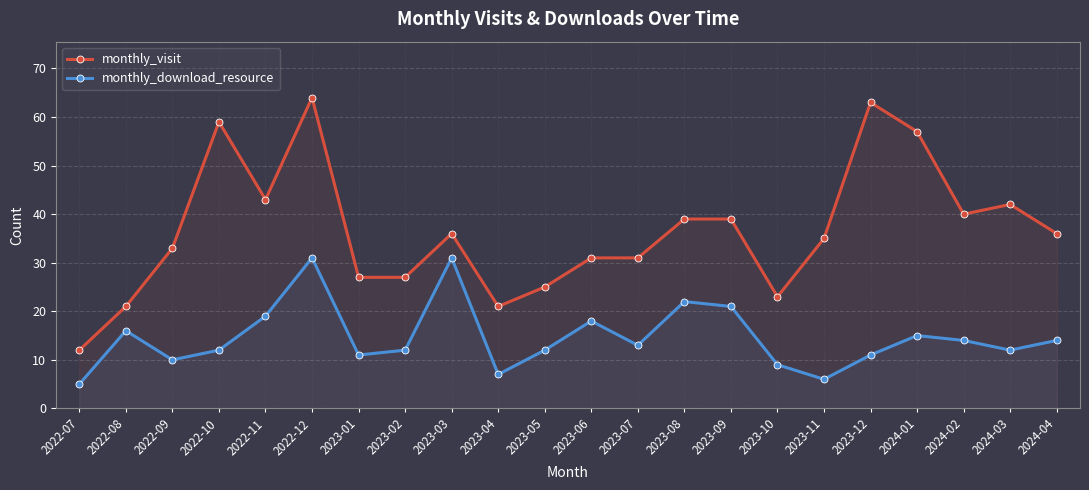

Reading left to right, extract all data points from this chart.

monthly_visit: 2022-07=12	2022-08=21	2022-09=33	2022-10=59	2022-11=43	2022-12=64	2023-01=27	2023-02=27	2023-03=36	2023-04=21	2023-05=25	2023-06=31	2023-07=31	2023-08=39	2023-09=39	2023-10=23	2023-11=35	2023-12=63	2024-01=57	2024-02=40	2024-03=42	2024-04=36
monthly_download_resource: 2022-07=5	2022-08=16	2022-09=10	2022-10=12	2022-11=19	2022-12=31	2023-01=11	2023-02=12	2023-03=31	2023-04=7	2023-05=12	2023-06=18	2023-07=13	2023-08=22	2023-09=21	2023-10=9	2023-11=6	2023-12=11	2024-01=15	2024-02=14	2024-03=12	2024-04=14